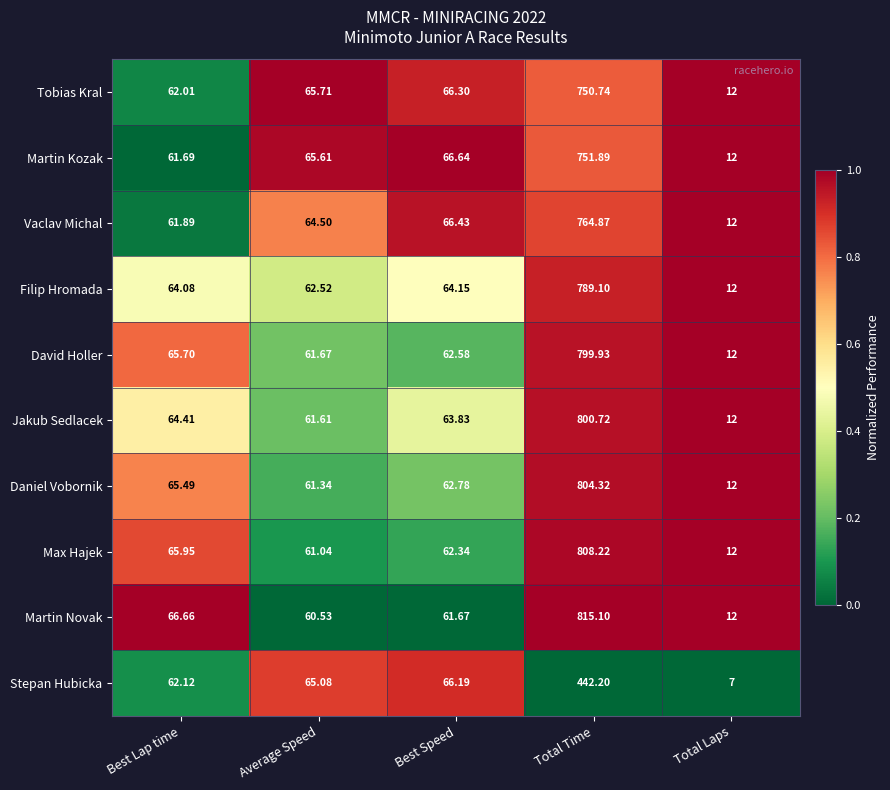

Where is Jakub Sedlacek nearest to the value 406?

Best Lap time